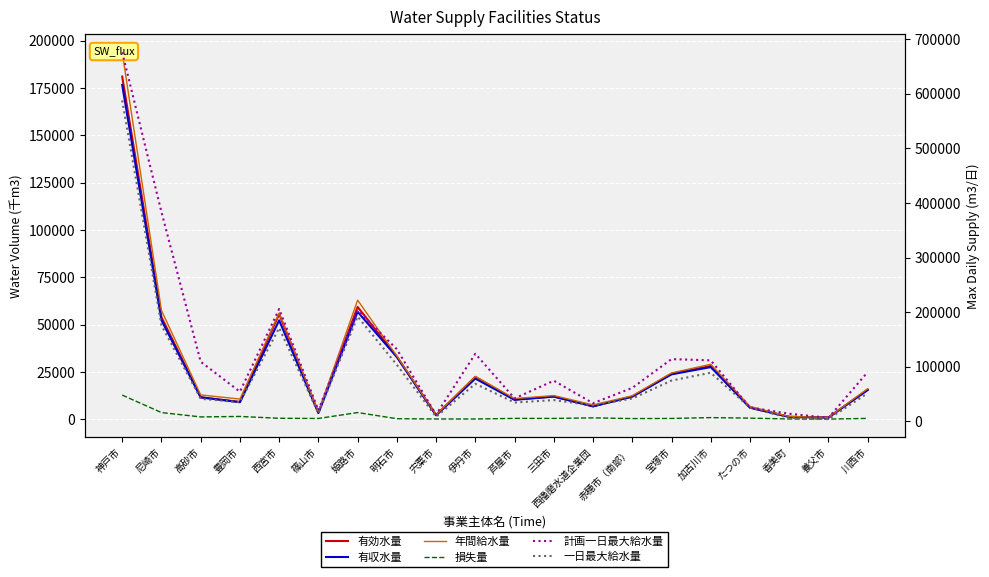

True or false: 損失量 has a value of 470 at 三田市.

True